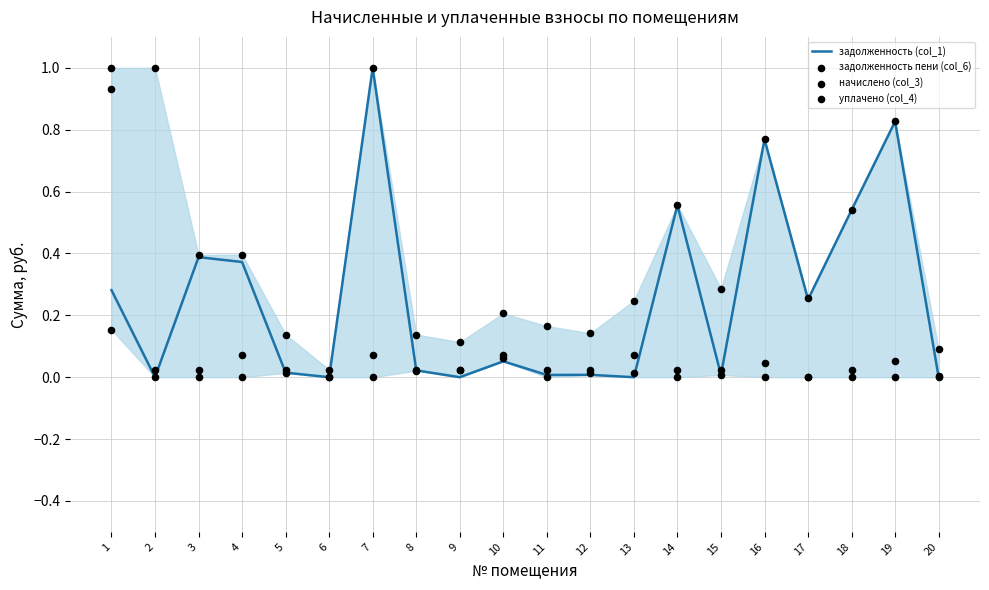

What is the total value across all series at 3?

0.8